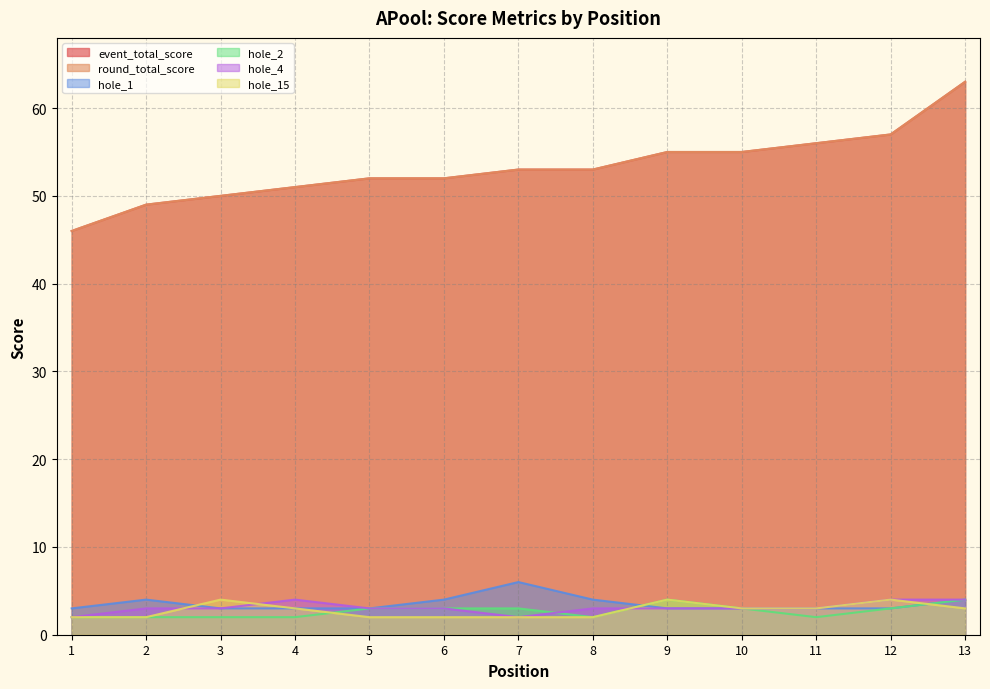

What are all the series names shown in the legend?

event_total_score, round_total_score, hole_1, hole_2, hole_4, hole_15